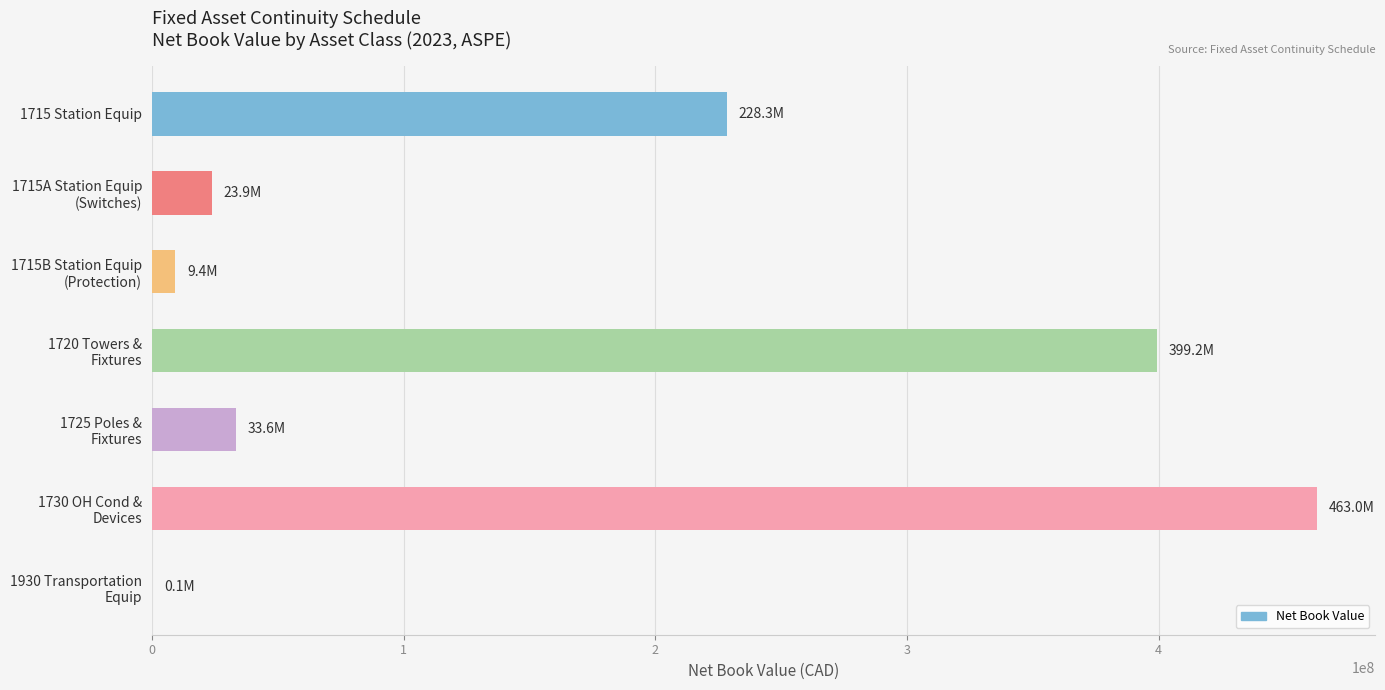

What is the maximum value shown in the chart?

462963143.7